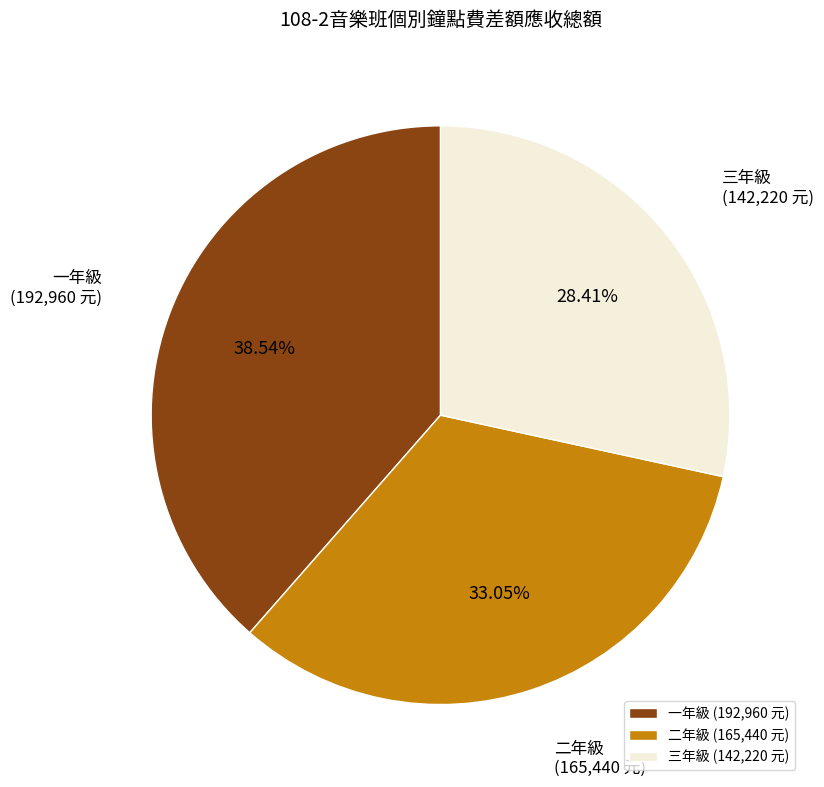

Count the number of slices in the pie.

3